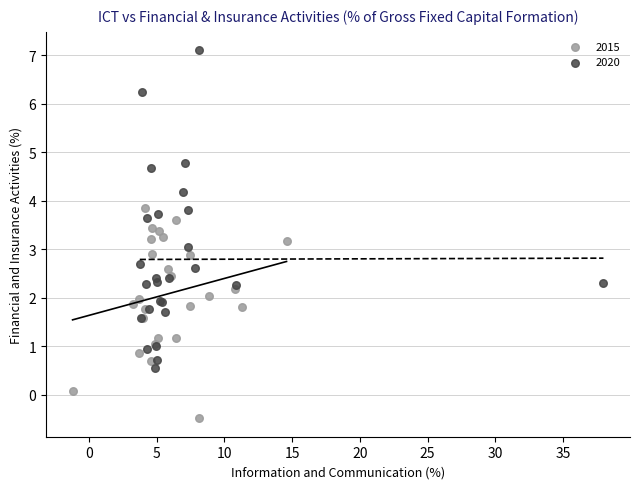

What are all the series names shown in the legend?

2015, 2020